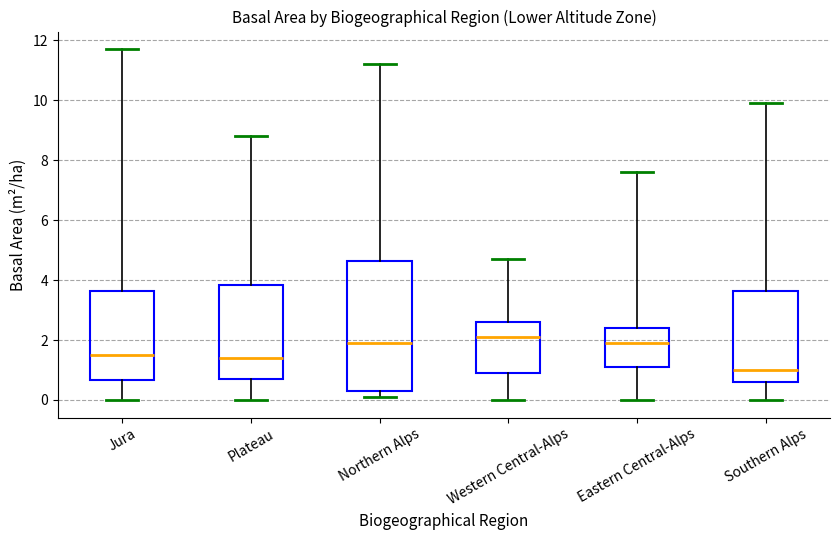

Which box is the tallest, from its lower edge to its upper edge?

Northern Alps